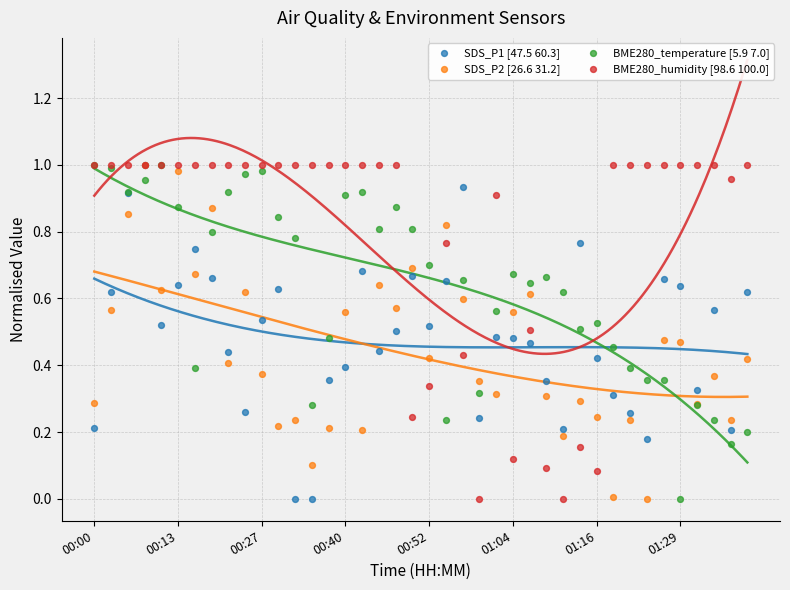

Which series has the widest spread of Y values?

SDS_P1 [47.5 60.3]